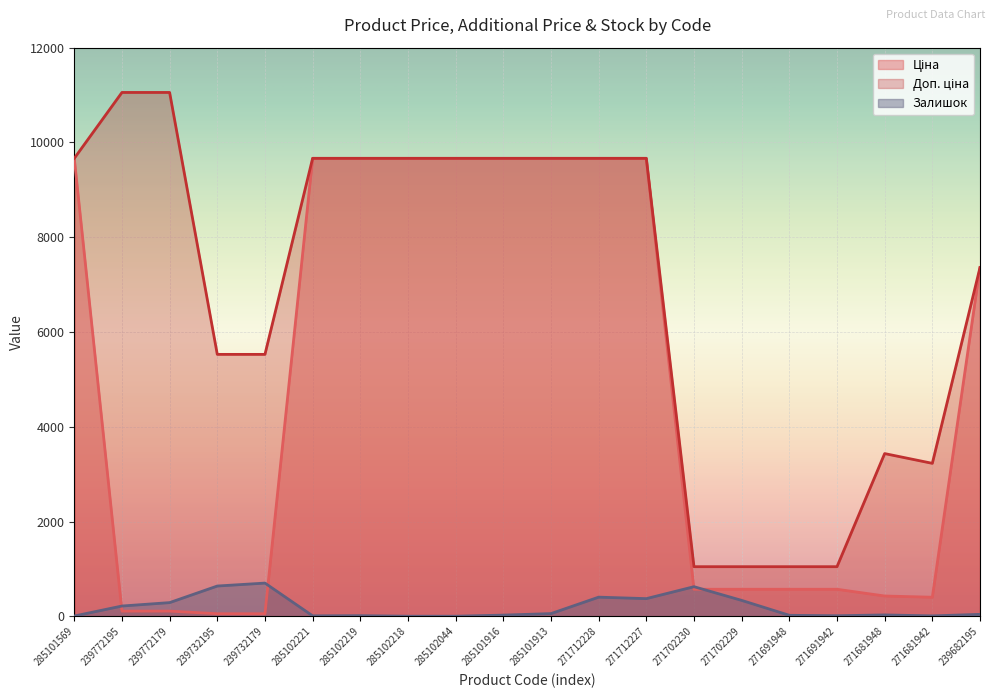

The value of Ціна at 271691948 is 571.6. True or false?

True